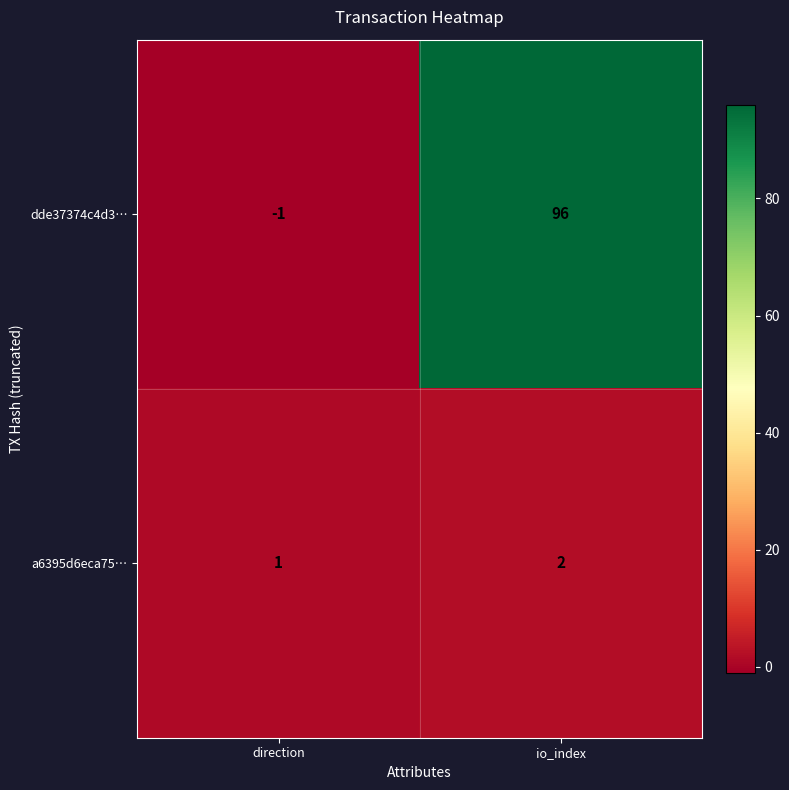

Which category has the highest value across all series?

io_index